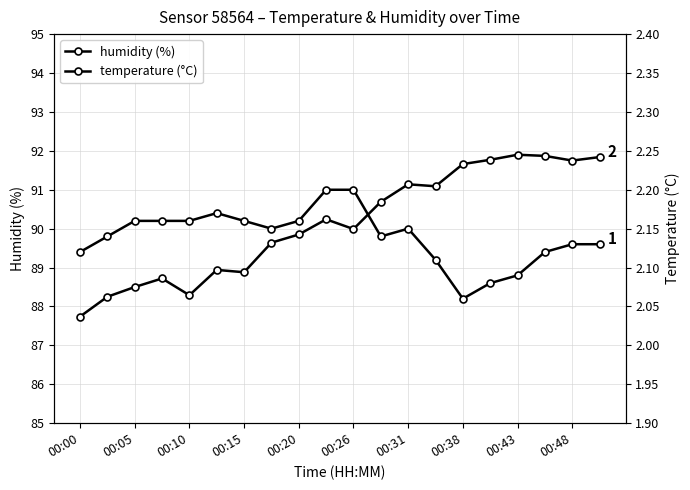

Rank the series by their maximum value, from highest to lowest.

humidity, temperature